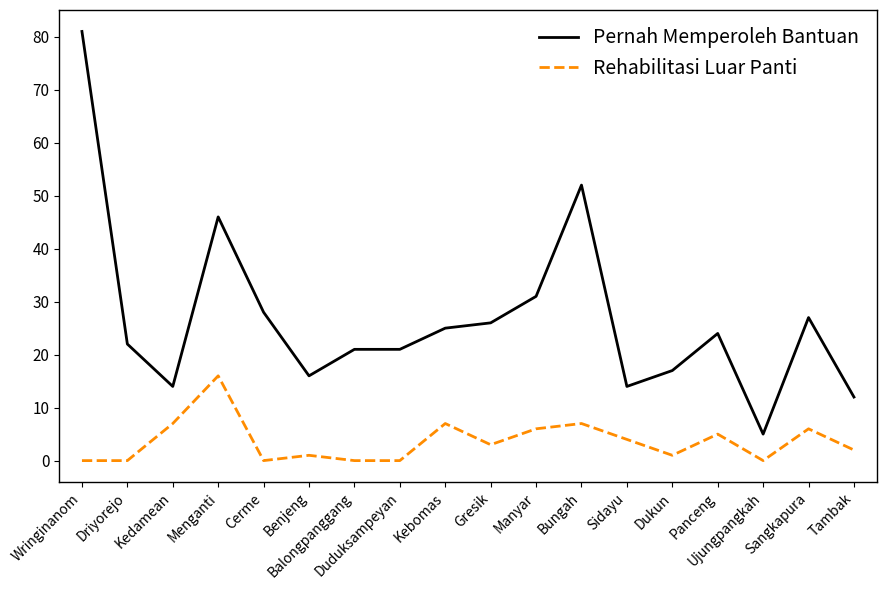

What are all the series names shown in the legend?

Pernah Memperoleh Bantuan, Rehabilitasi Luar Panti